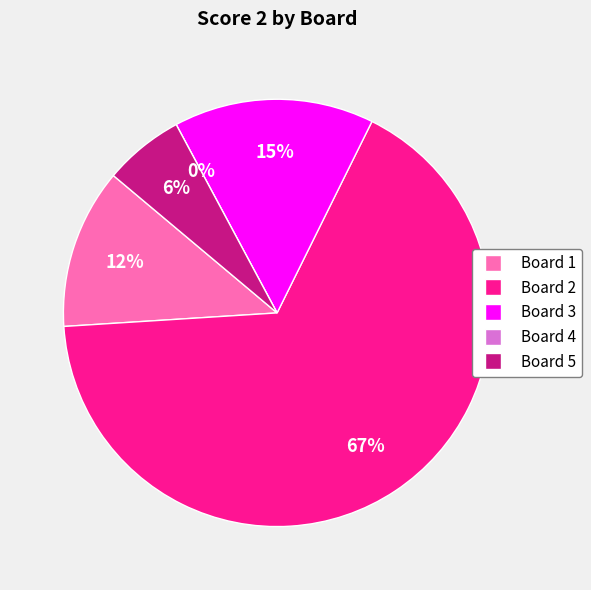

Count the number of slices in the pie.

5